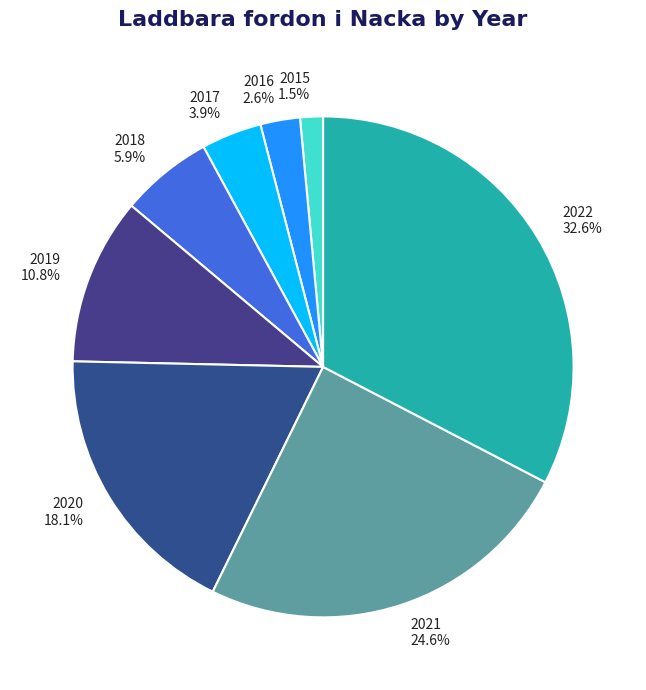

True or false: 2022 accounts for 26% of the total.

False